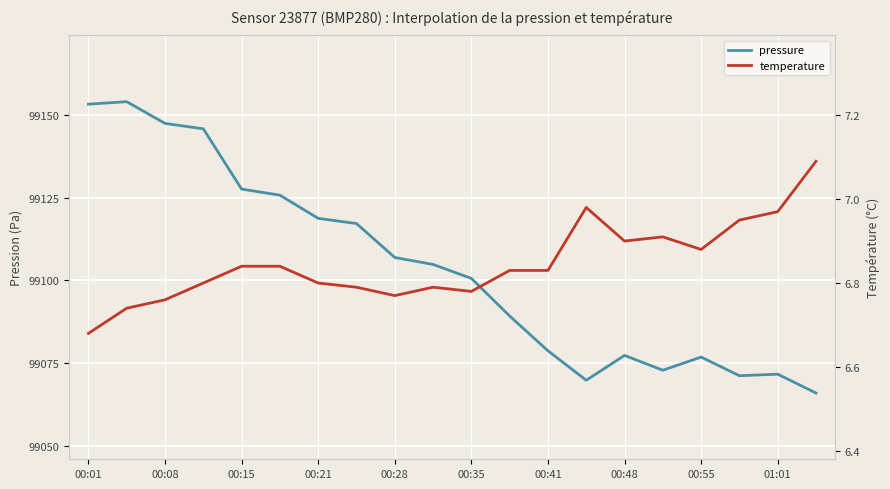

What is the difference between the maximum and minimum values in the temperature series?

0.4